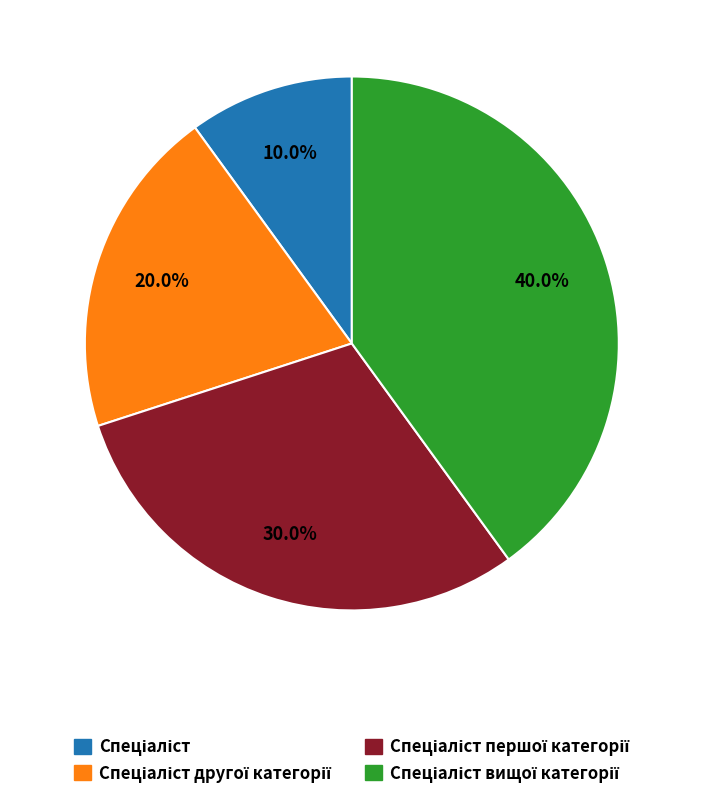

Is there any slice that represents more than half of the pie?

No